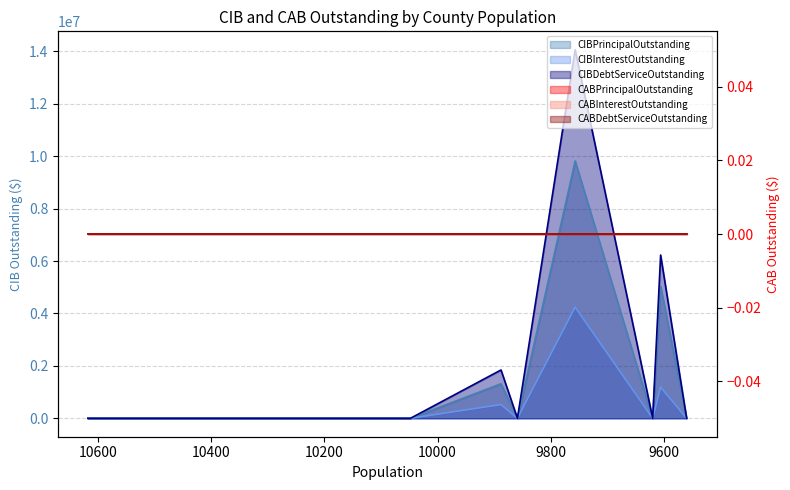

True or false: CIBInterestOutstanding has more than 2 points higher than both neighbors.

True